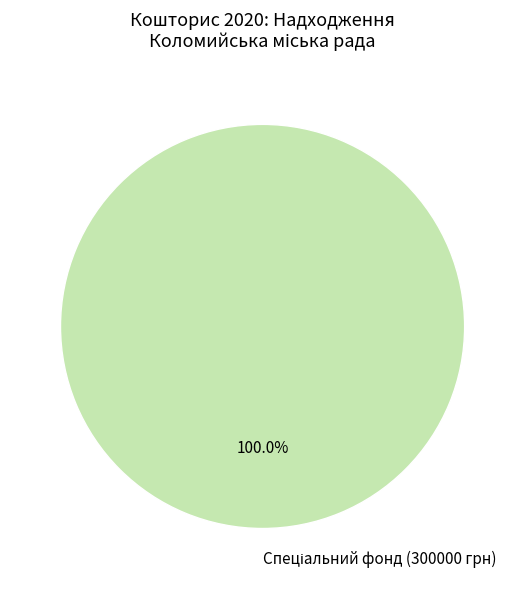

Does any single category account for the majority?

Yes